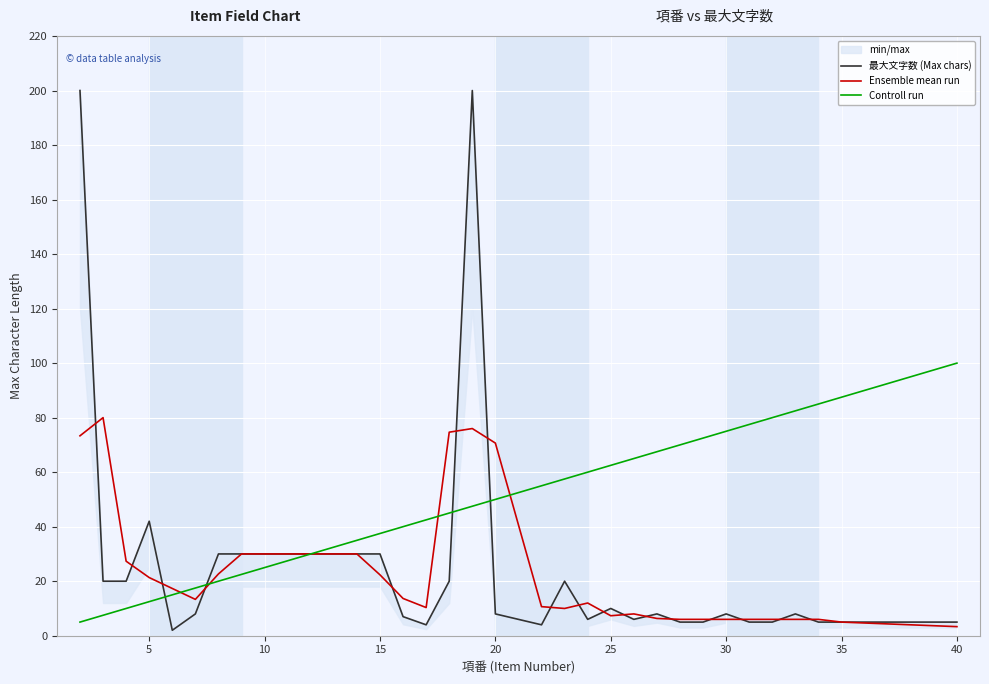

The Ensemble mean run series shows 37.5 at 15. True or false?

False